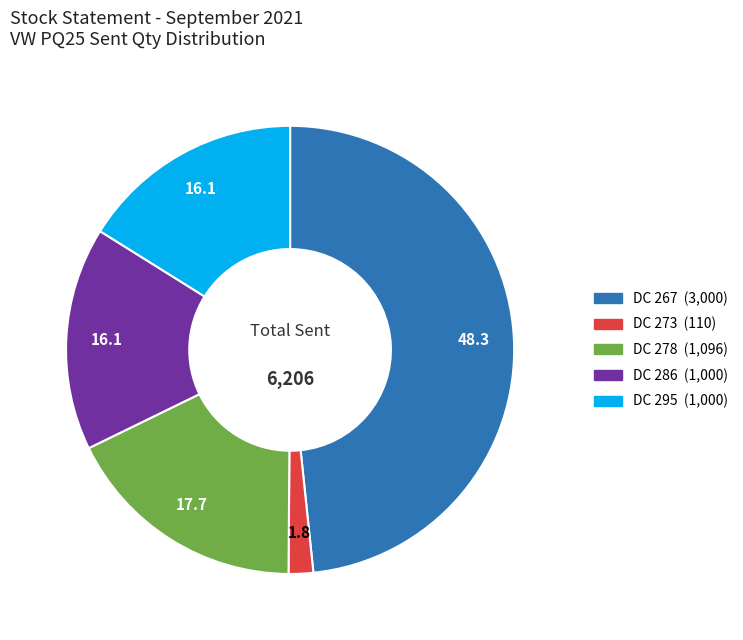

Is there any slice that represents more than half of the pie?

No